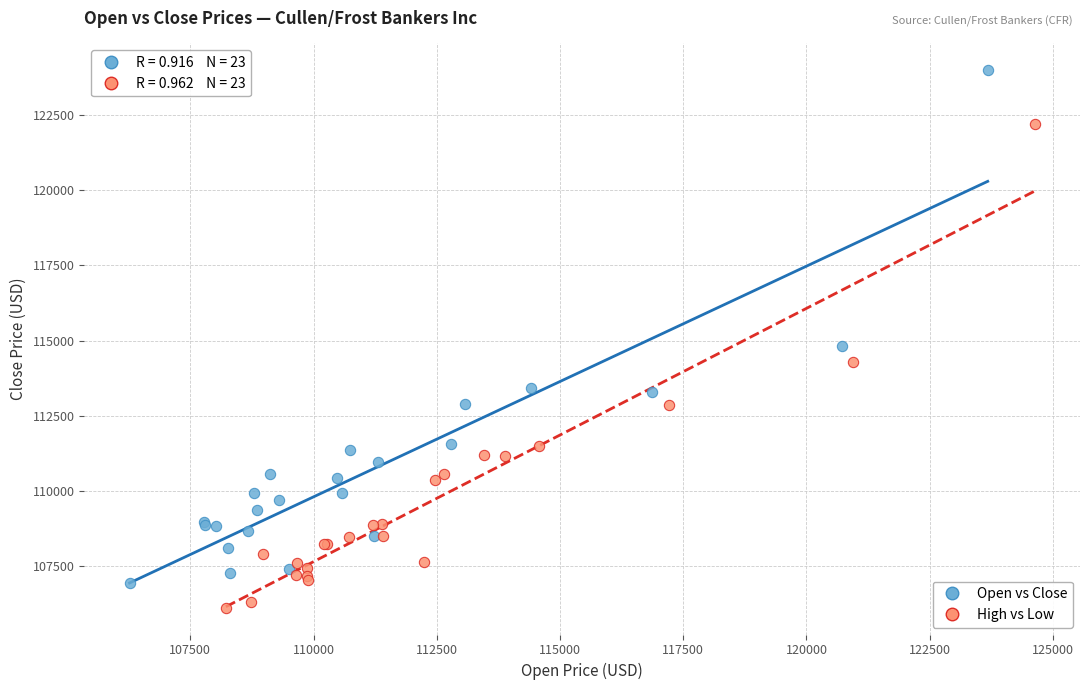

Which series contains the lowest Y value?

High vs Low